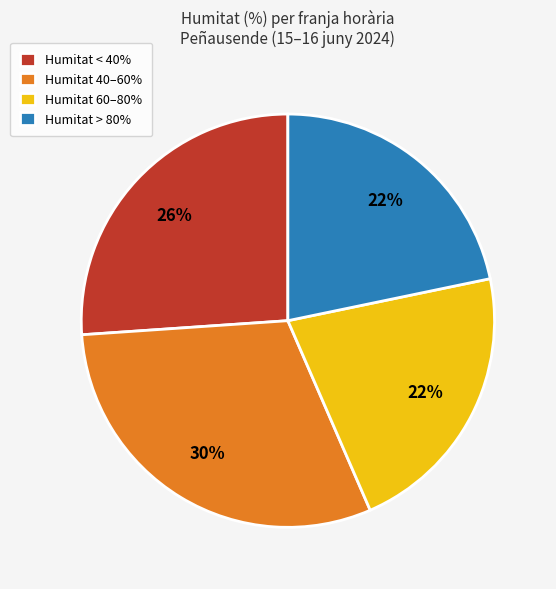

Which category has the biggest portion of the pie?

Humitat 40–60%